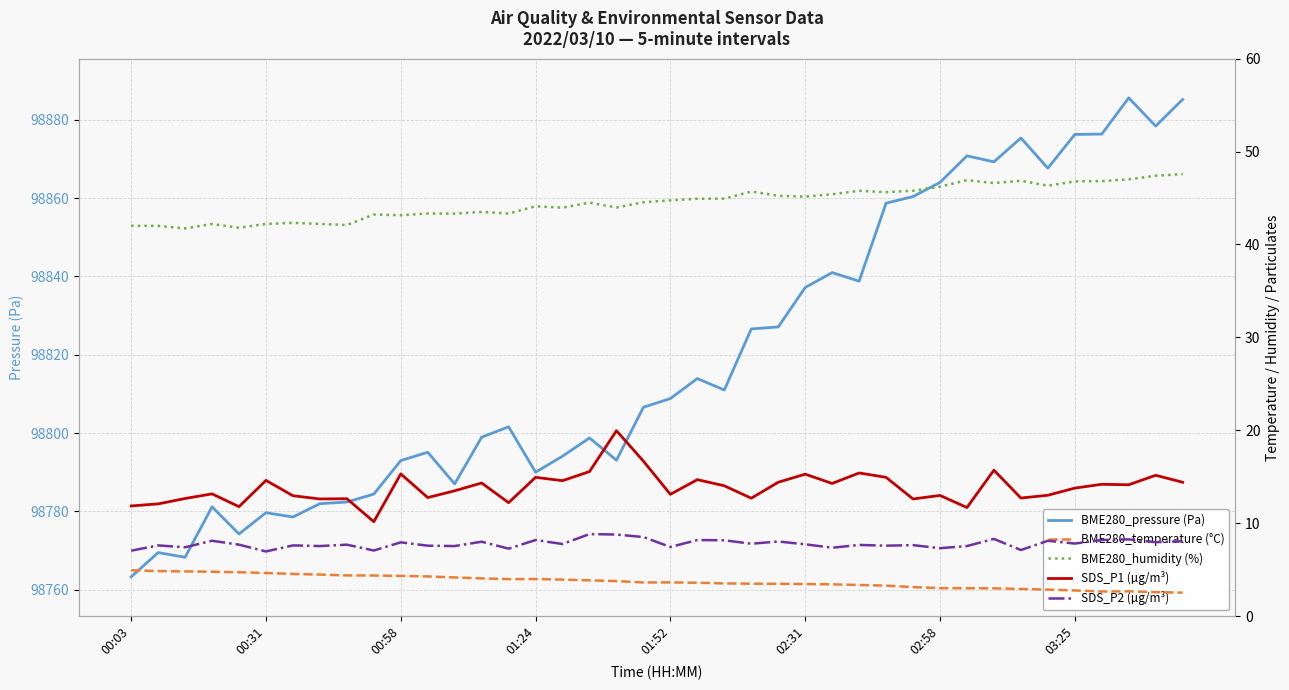

What is the maximum value for BME280_pressure (Pa)?

98885.6